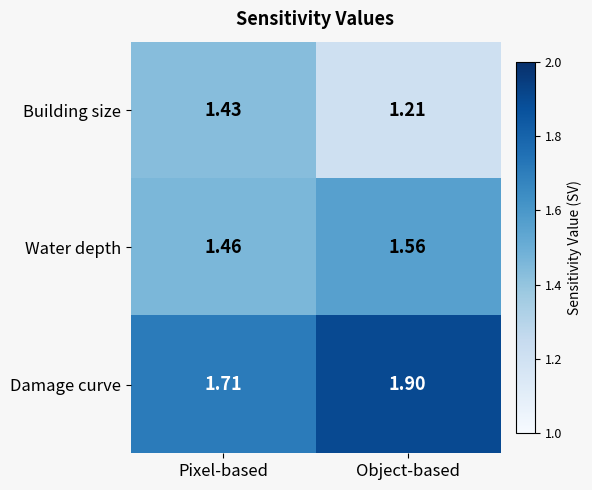

At which label is Damage curve closest to 1?

Pixel-based